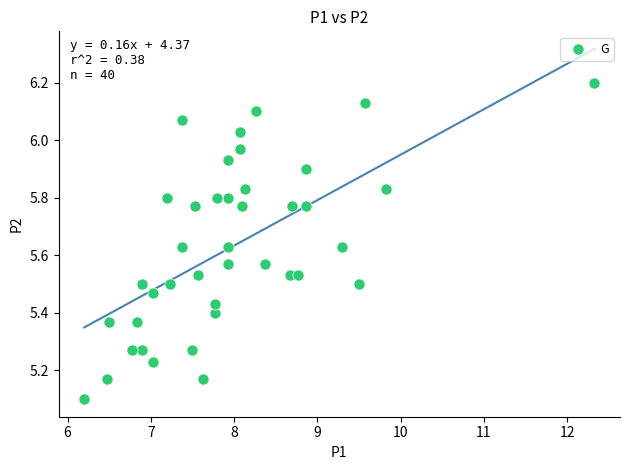

What Y value in the scatter plot is closest to 5?

5.1